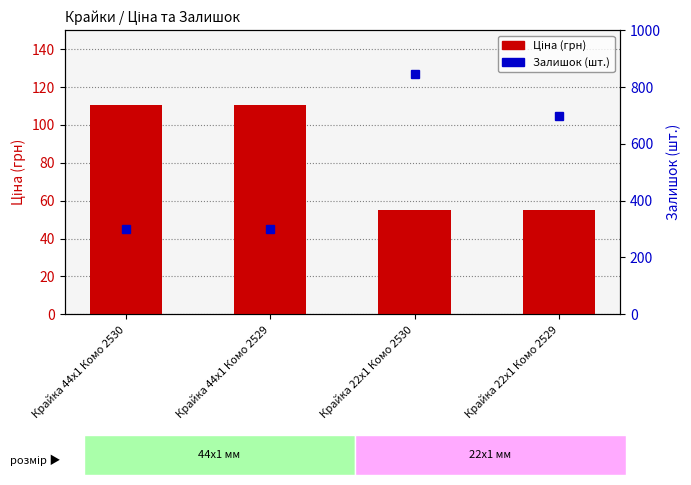

At which label does Ціна (грн) first exceed 110?

Крайка 44x1 Комо 2530